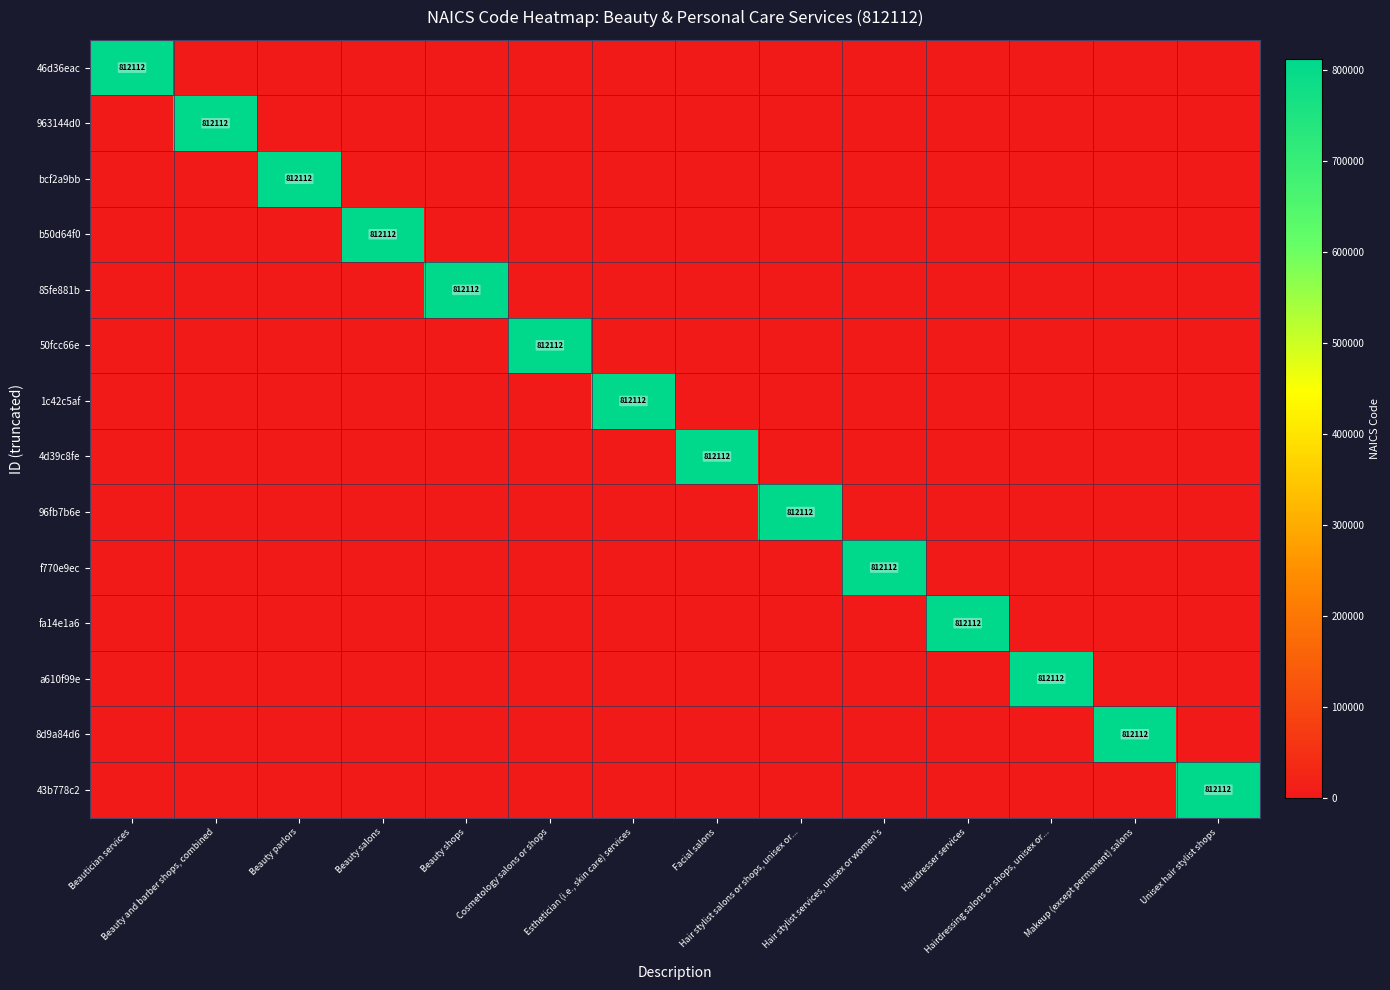

How many categories are shown in the chart?

14